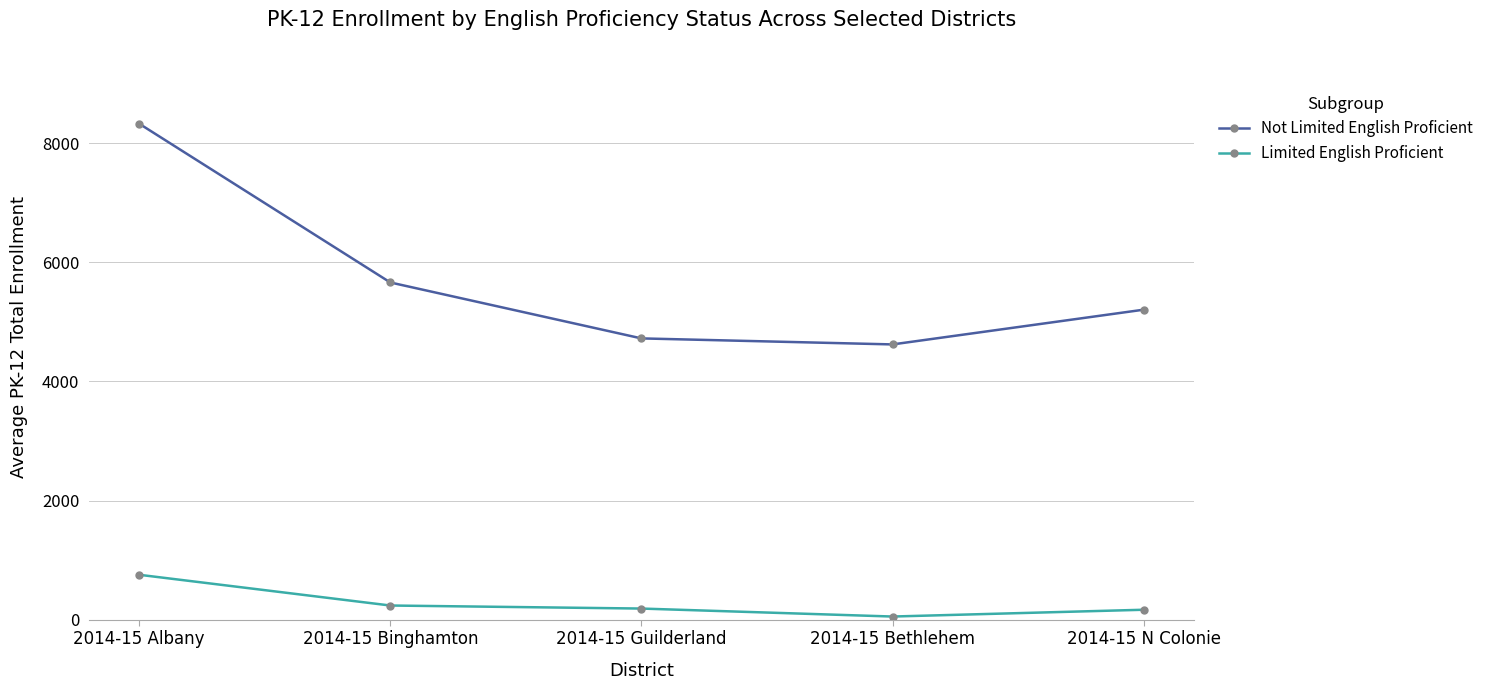

Between 2014-15 Albany and 2014-15 Bethlehem, which series saw the biggest shift?

Not Limited English Proficient